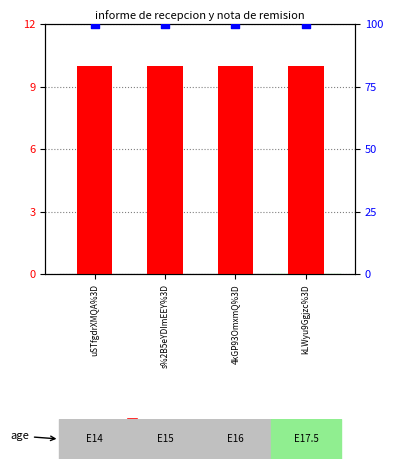

Which series reaches the minimum Y coordinate?

transformed count